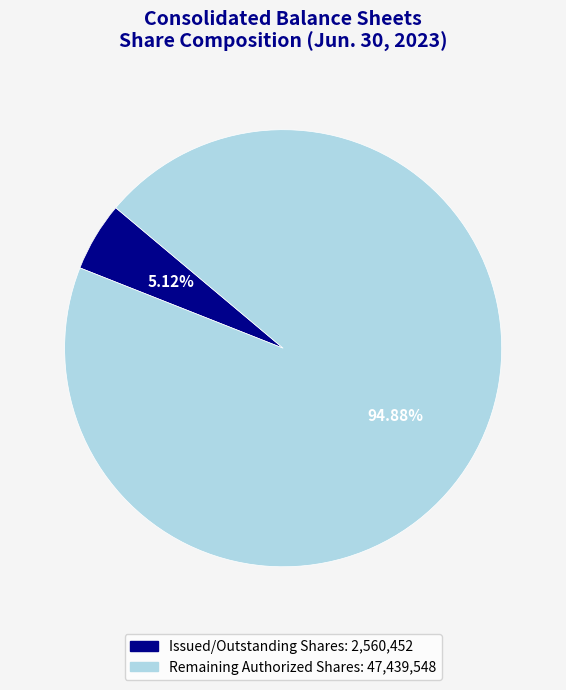

Is there any slice that represents more than half of the pie?

Yes